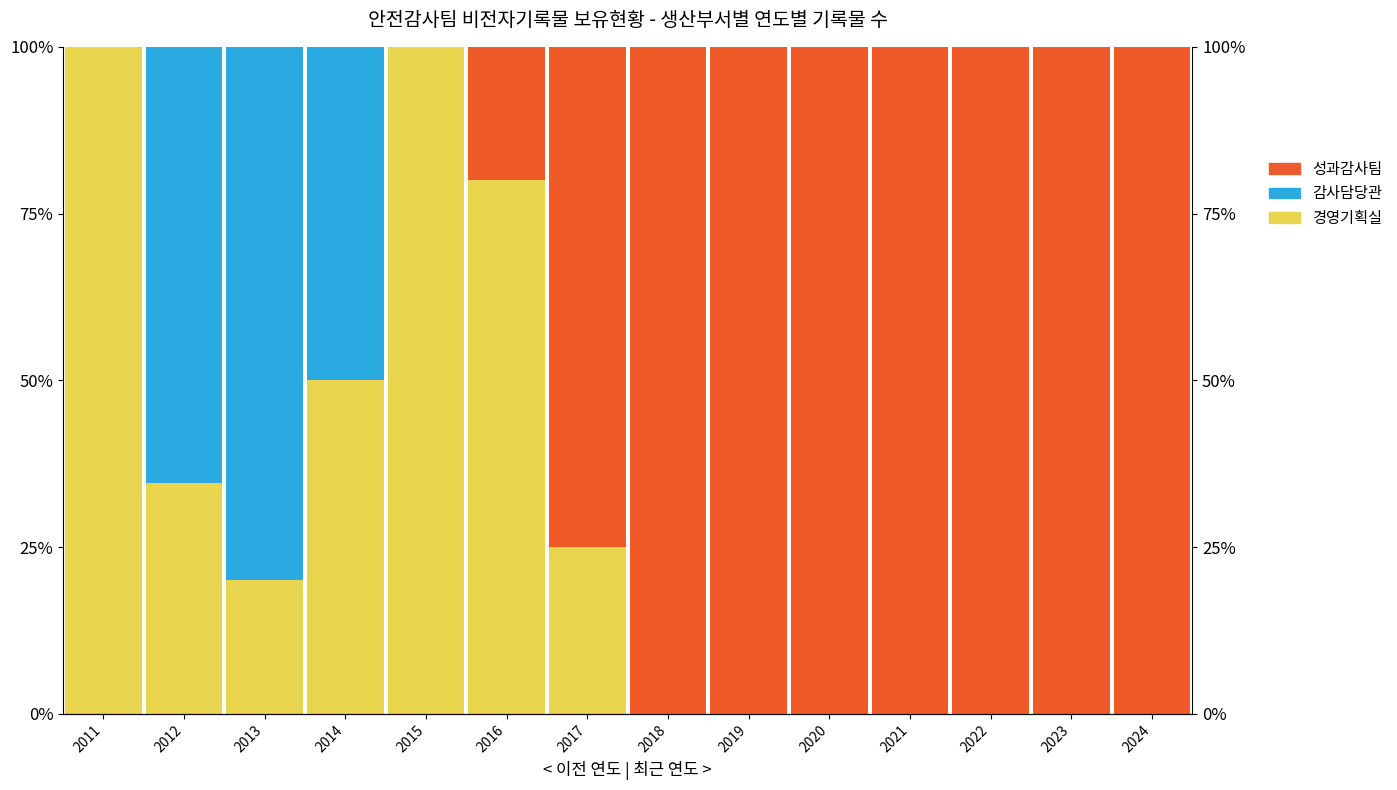

Reading right to left, transcribe all the data shown in this chart.

경영기획실: 0.0	0.0	0.0	0.0	0.0	0.0	0.0	25.0	80.0	100.0	50.0	20.0	34.6	100.0
감사담당관: 0.0	0.0	0.0	0.0	0.0	0.0	0.0	0.0	0.0	0.0	50.0	80.0	65.4	0.0
성과감사팀: 100.0	100.0	100.0	100.0	100.0	100.0	100.0	75.0	20.0	0.0	0.0	0.0	0.0	0.0